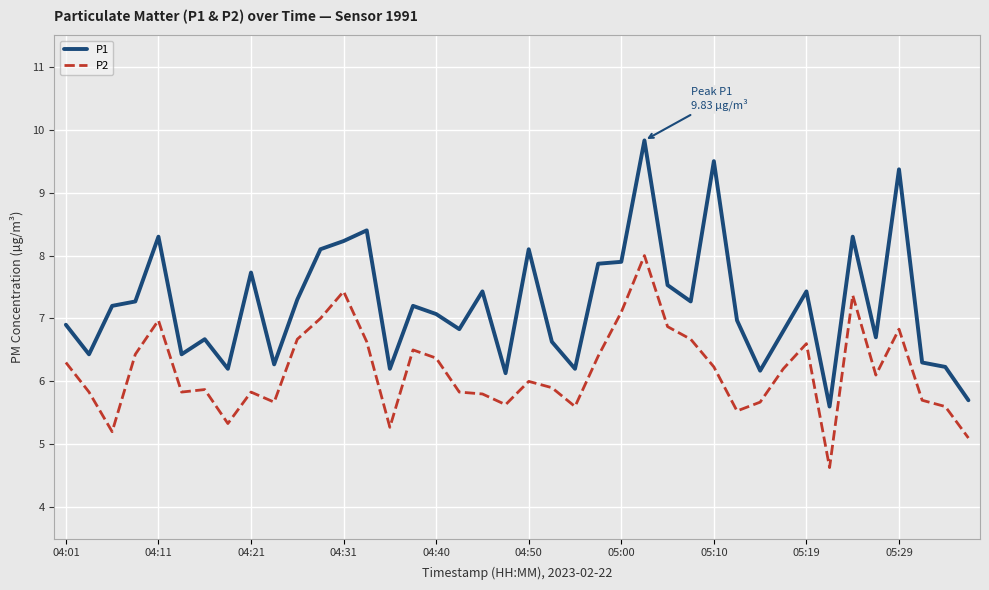

Which series has the largest total across all categories?

P1